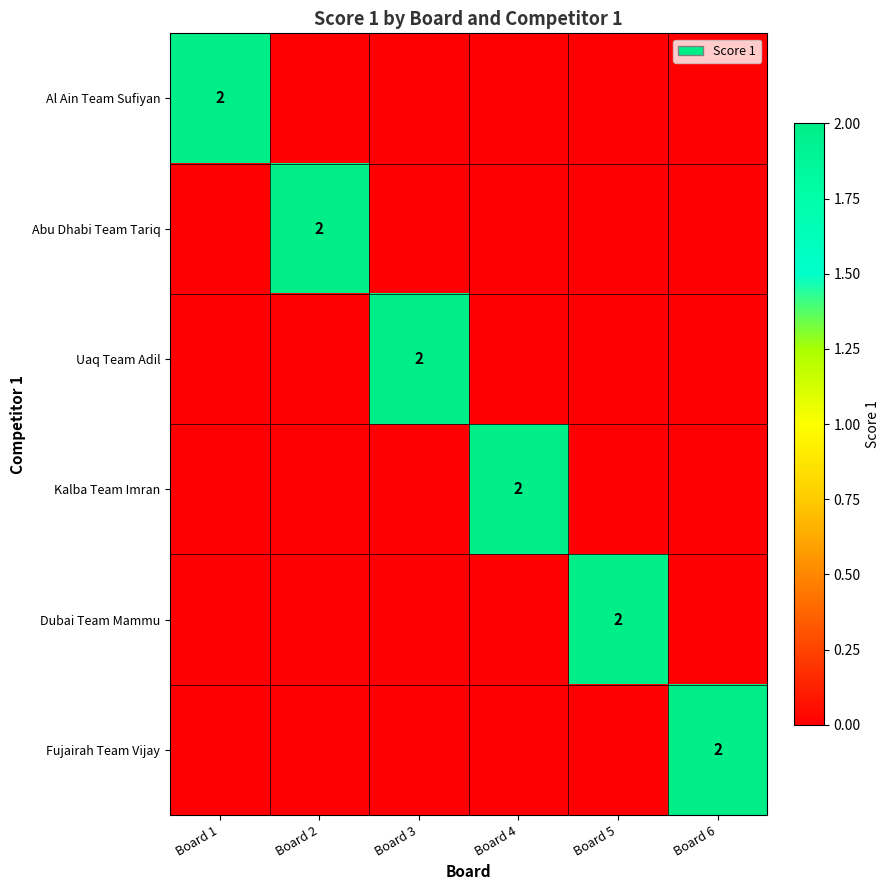

The value of Kalba Team Imran at Board 4 is 4. True or false?

False